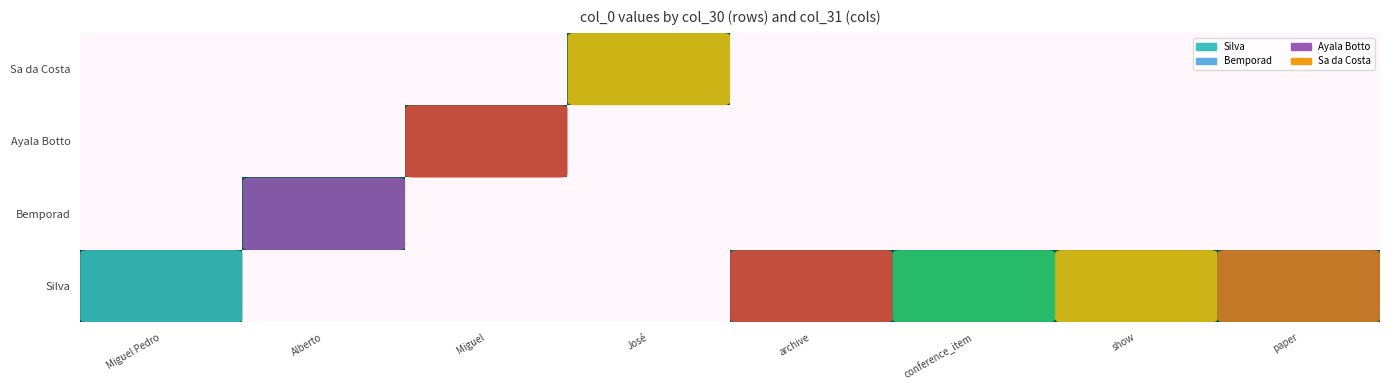

Reading left to right, list all the values displayed in this chart.

Silva: Miguel Pedro=556	Alberto=0	Miguel=0	José=0	archive=556	conference_item=556	show=556	paper=556
Bemporad: Miguel Pedro=0	Alberto=556	Miguel=0	José=0	archive=0	conference_item=0	show=0	paper=0
Ayala Botto: Miguel Pedro=0	Alberto=0	Miguel=556	José=0	archive=0	conference_item=0	show=0	paper=0
Sa da Costa: Miguel Pedro=0	Alberto=0	Miguel=0	José=556	archive=0	conference_item=0	show=0	paper=0